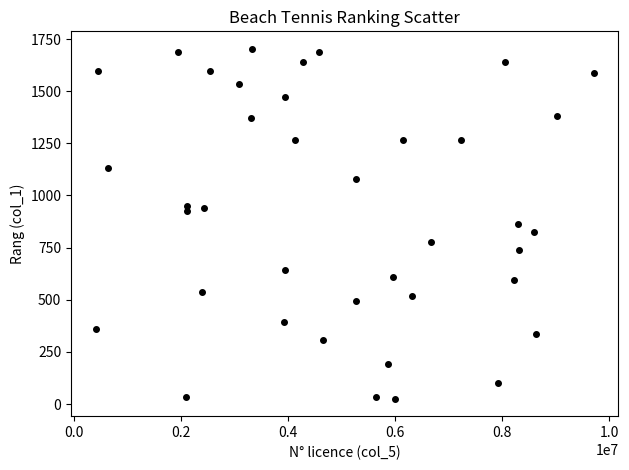

What is the range of X values (max minus min)?

9294191